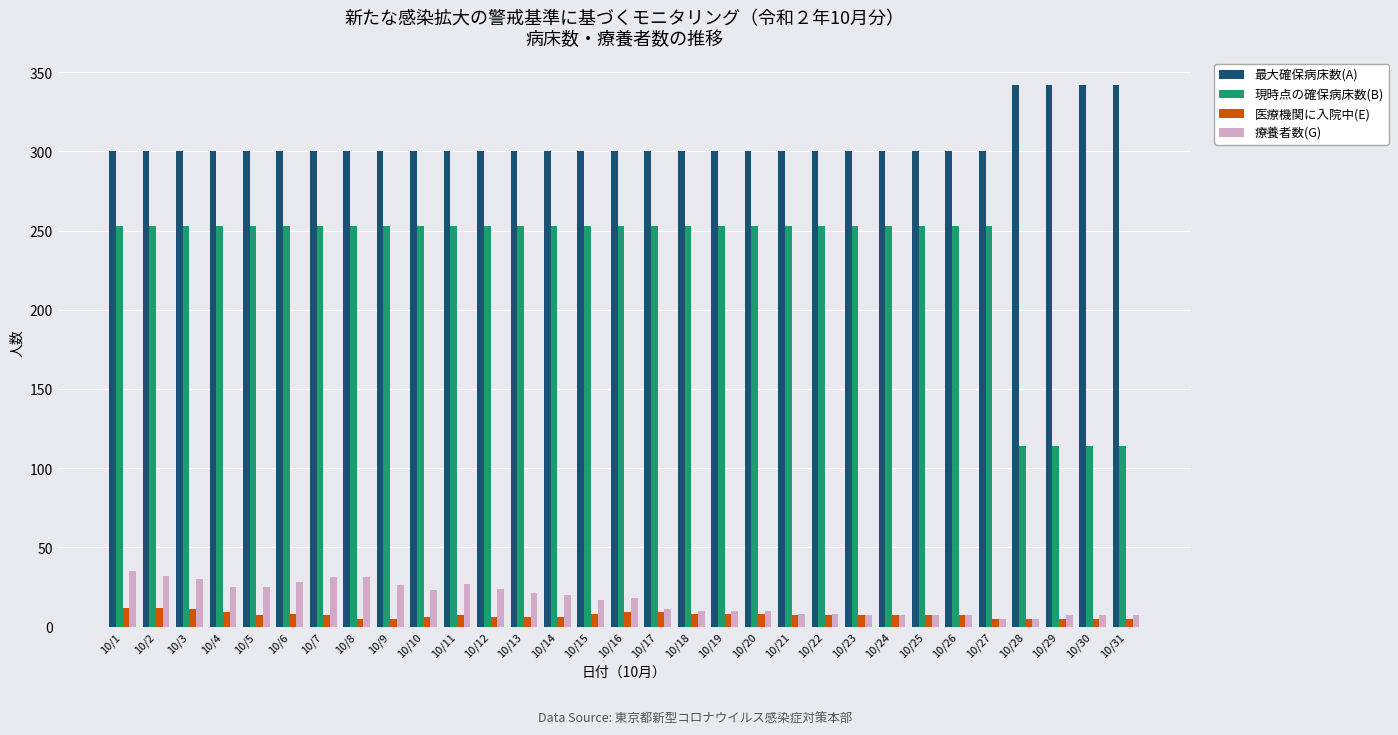

Rank the series at 10/7 from lowest to highest value.

医療機関に入院中(E), 療養者数(G), 現時点の確保病床数(B), 最大確保病床数(A)